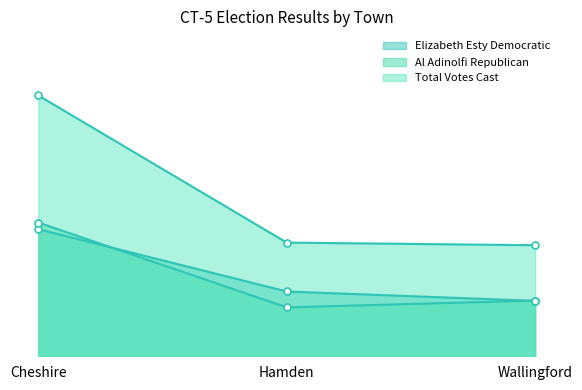

List the series in order of their peak value, lowest first.

Elizabeth Esty Democratic, Al Adinolfi Republican, Total Votes Cast